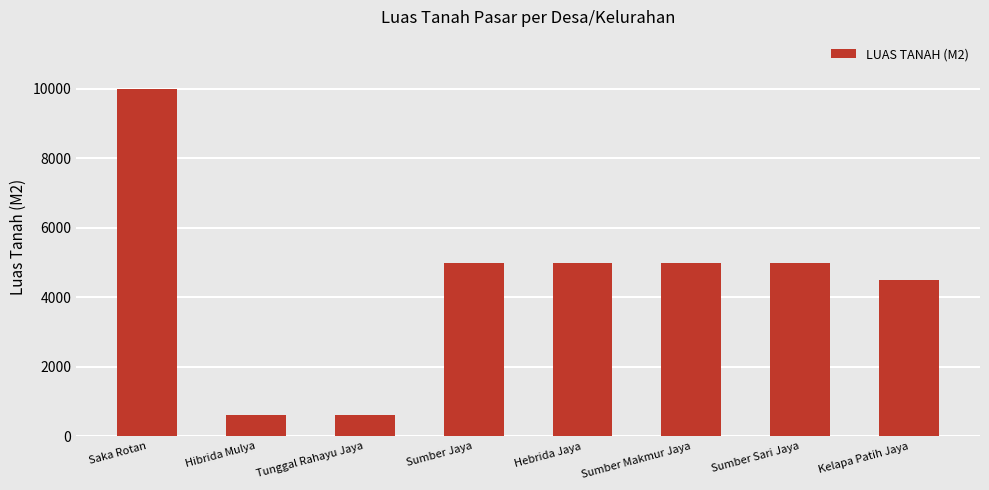

Which label corresponds to the largest value in the chart?

Saka Rotan